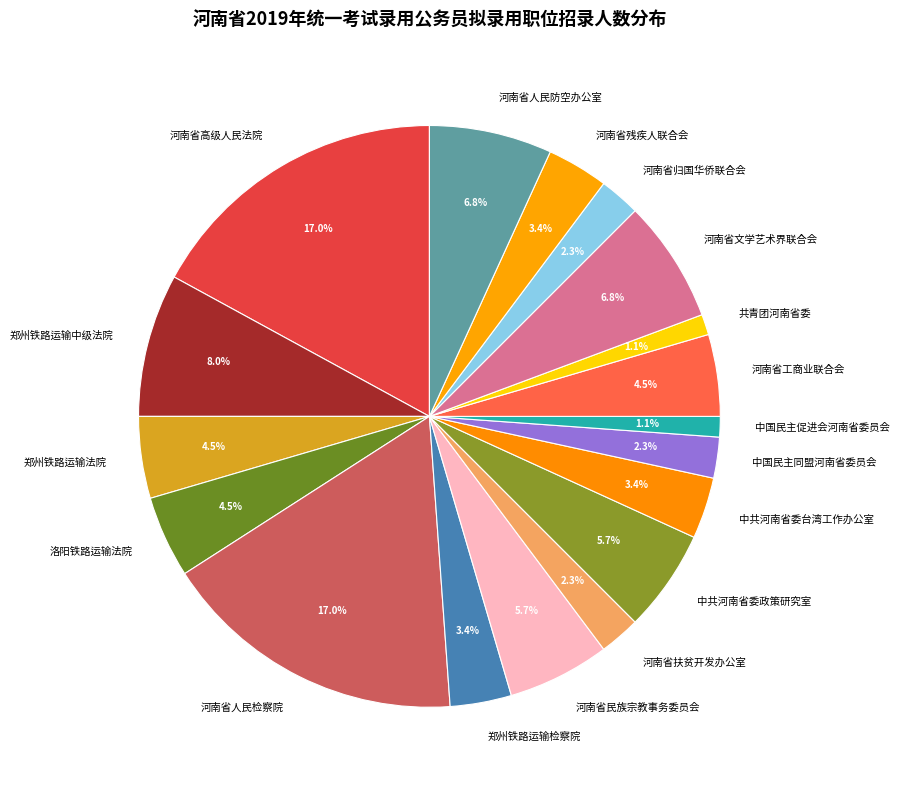

Do 中共河南省委台湾工作办公室 and 洛阳铁路运输法院 together represent more than half of the pie?

No